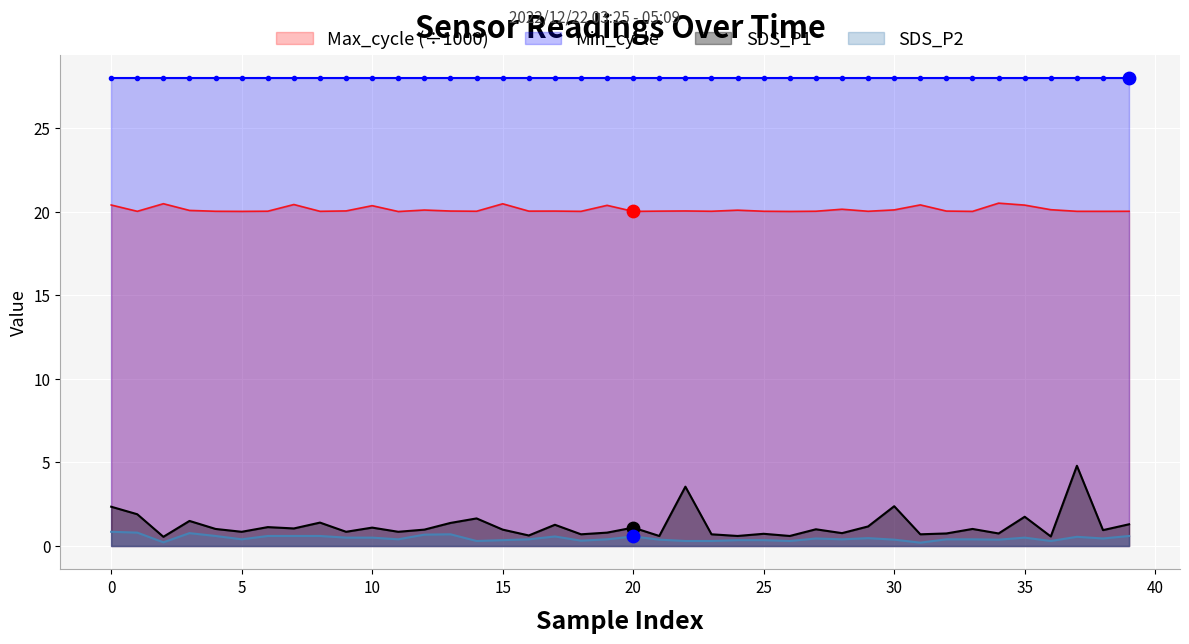

What is the total value across all series at 29?

21.7